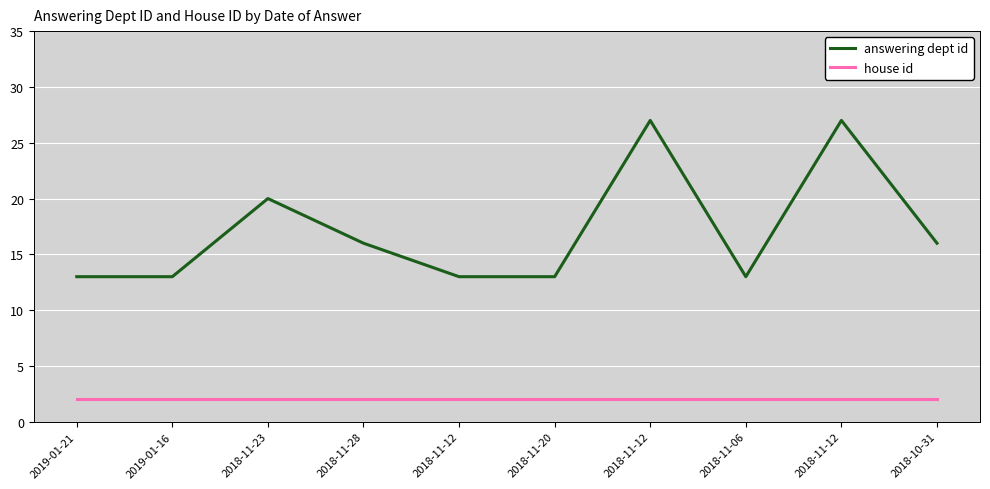

What is the greatest value displayed?

27